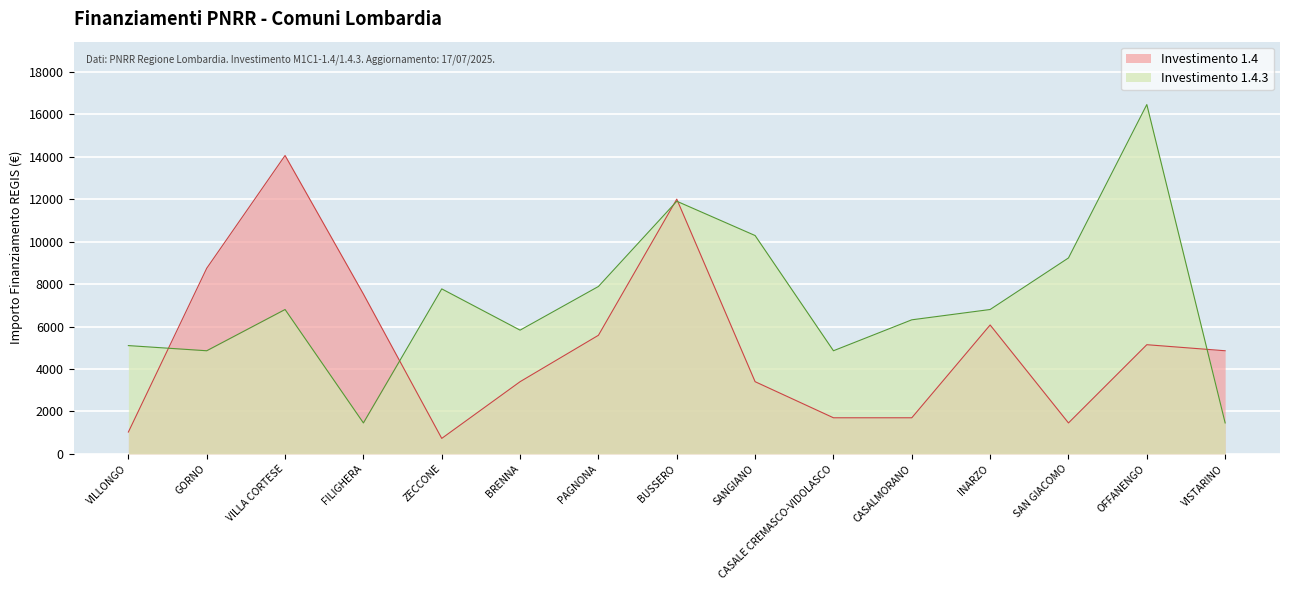

Where do 1.4 and 1.4.3 first cross each other?

VILLONGO and GORNO